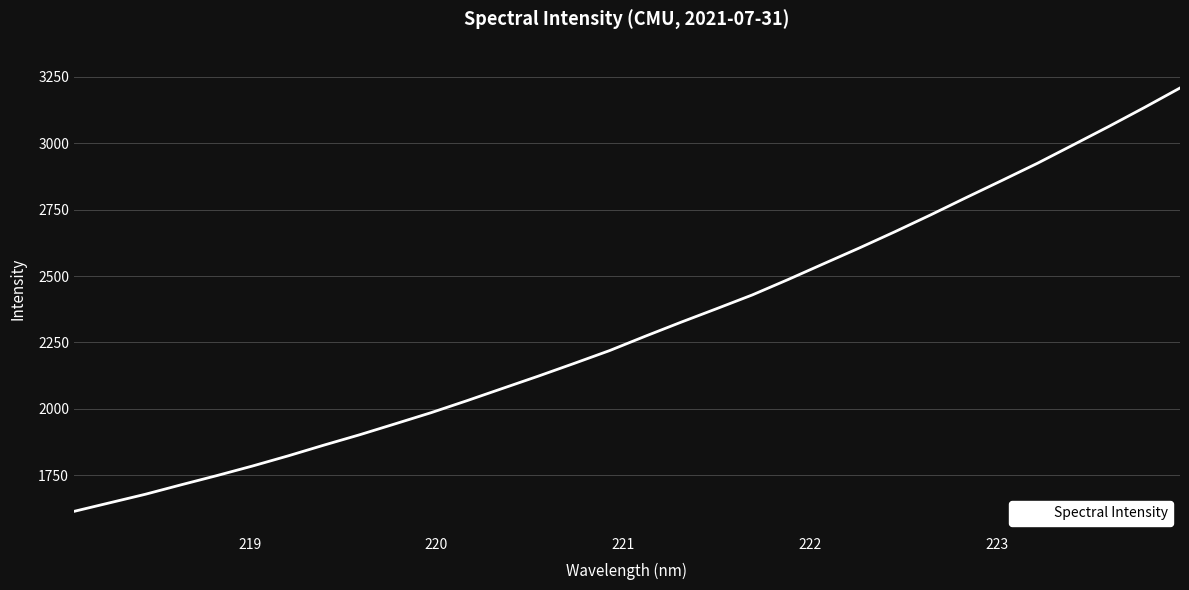

What is the difference between the maximum and minimum values?

1594.6